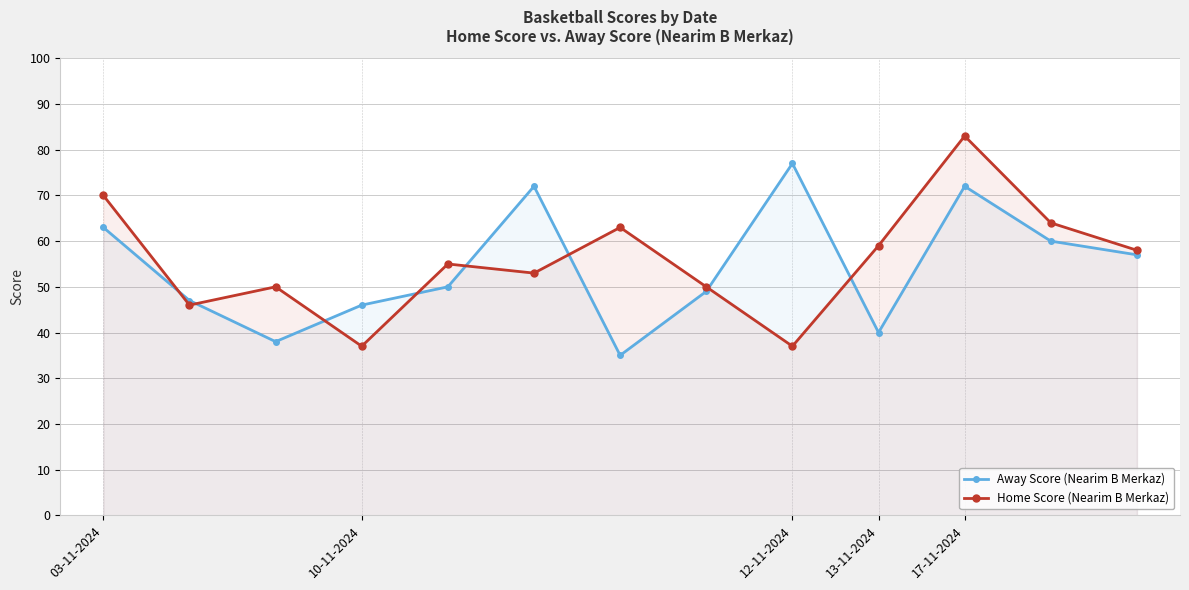

True or false: Away Score (Nearim B Merkaz) has more than 0 interior local peaks.

True